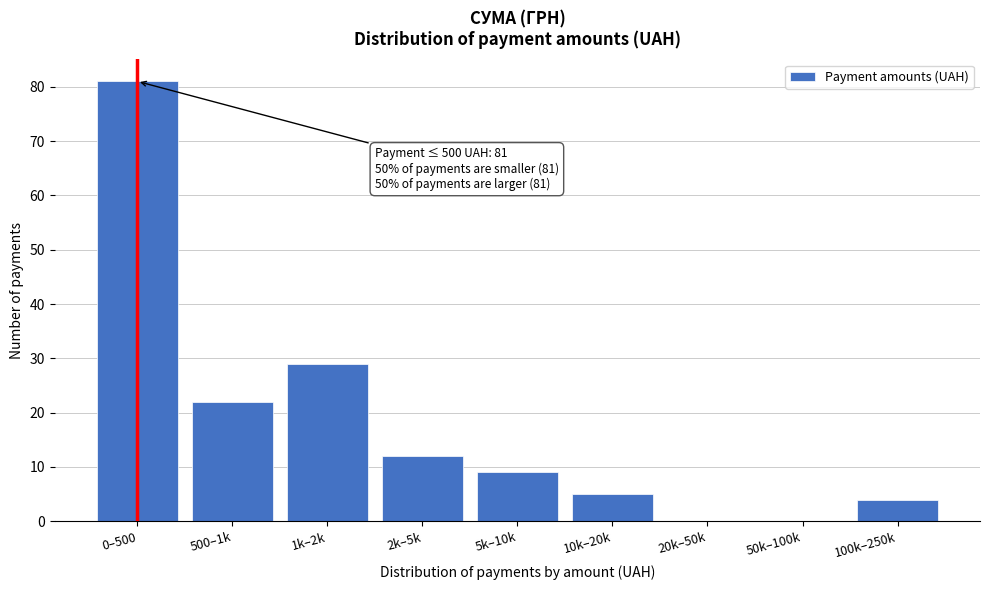

Reading left to right, list all the values displayed in this chart.

0–500=81	500–1k=22	1k–2k=29	2k–5k=12	5k–10k=9	10k–20k=5	20k–50k=0	50k–100k=0	100k–250k=4